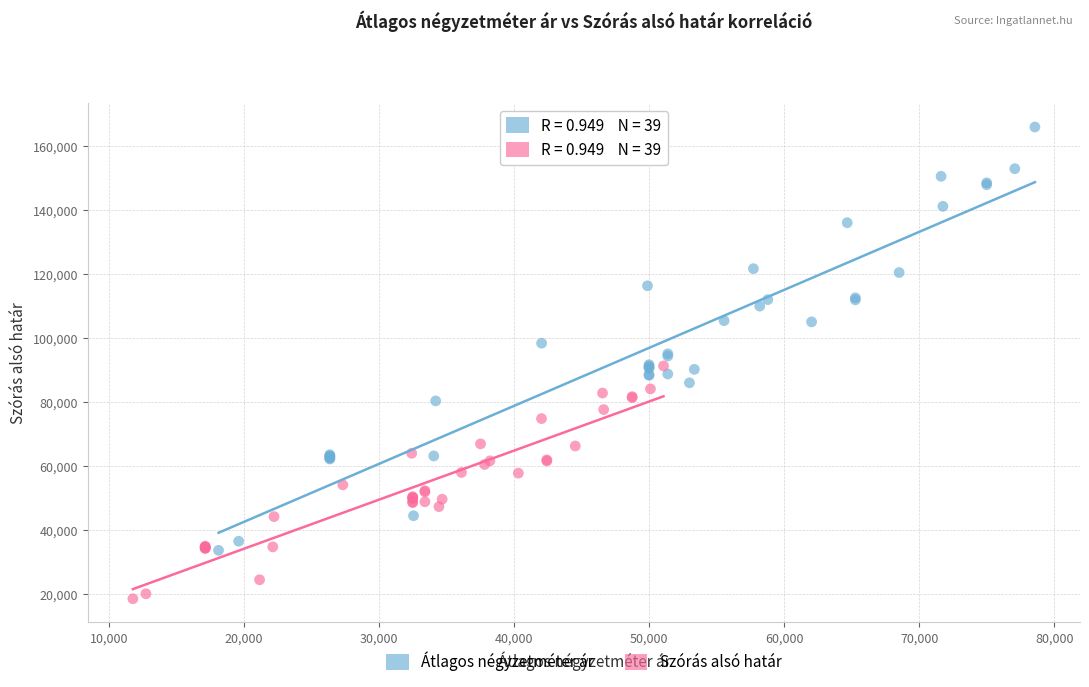

Which series reaches the maximum Y coordinate?

Átlagos négyzetméter ár